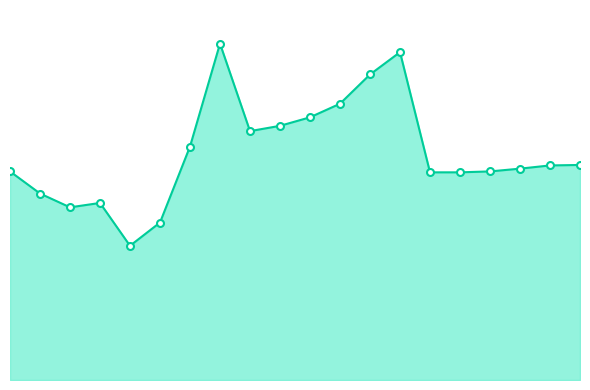

What is the value of the 2nd point from the left?

810